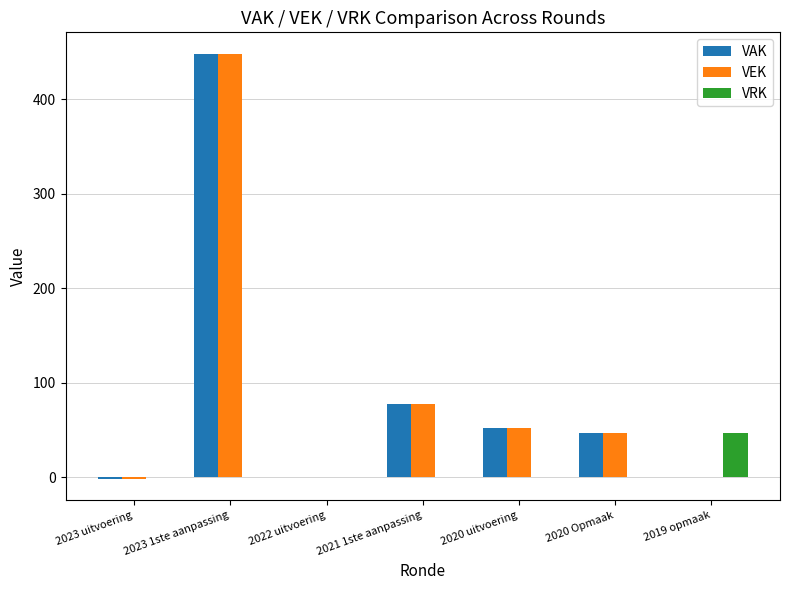

What is the maximum value shown in the chart?

448